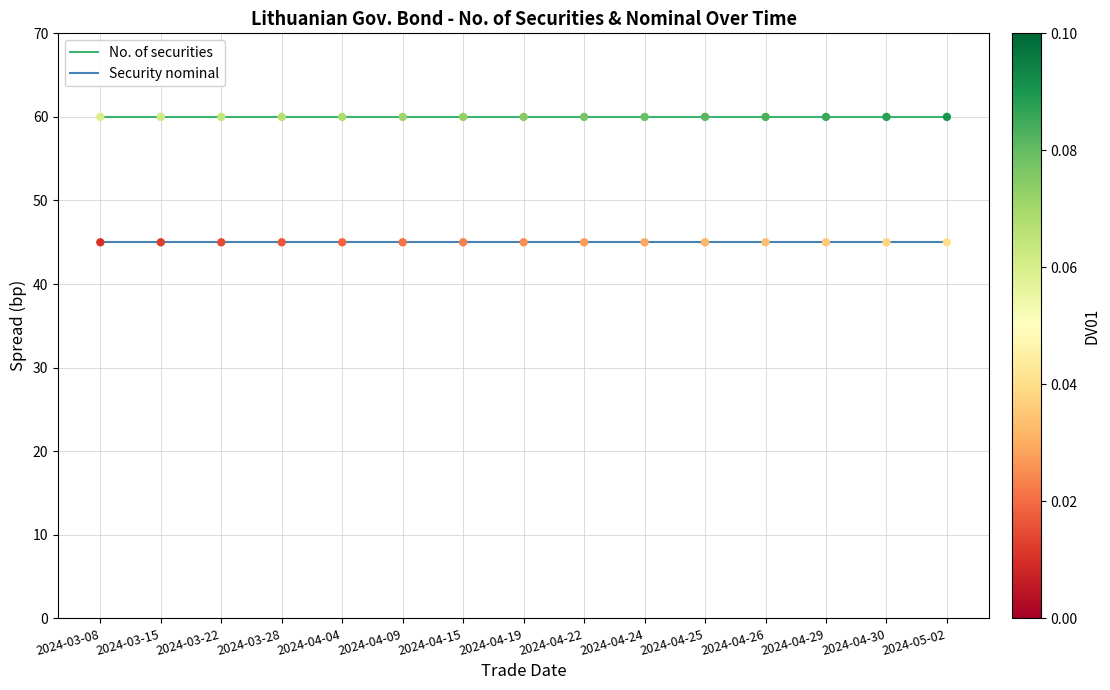

Is the value of No. of securities at 2024-04-09 greater than the value of Security nominal at 2024-03-28?

Yes